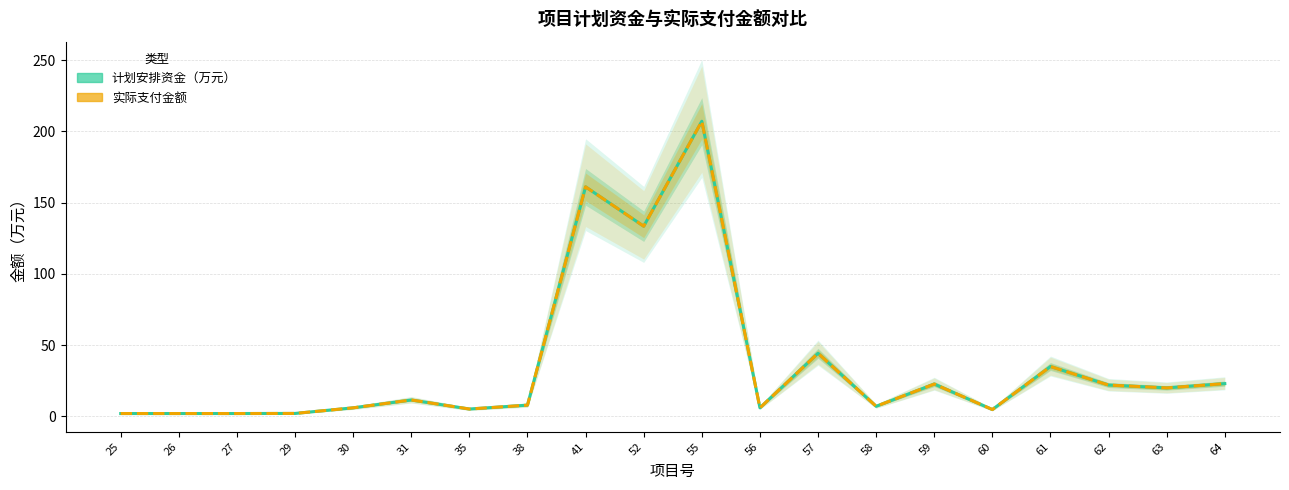

Where is 实际支付金额 nearest to the value 104?

52